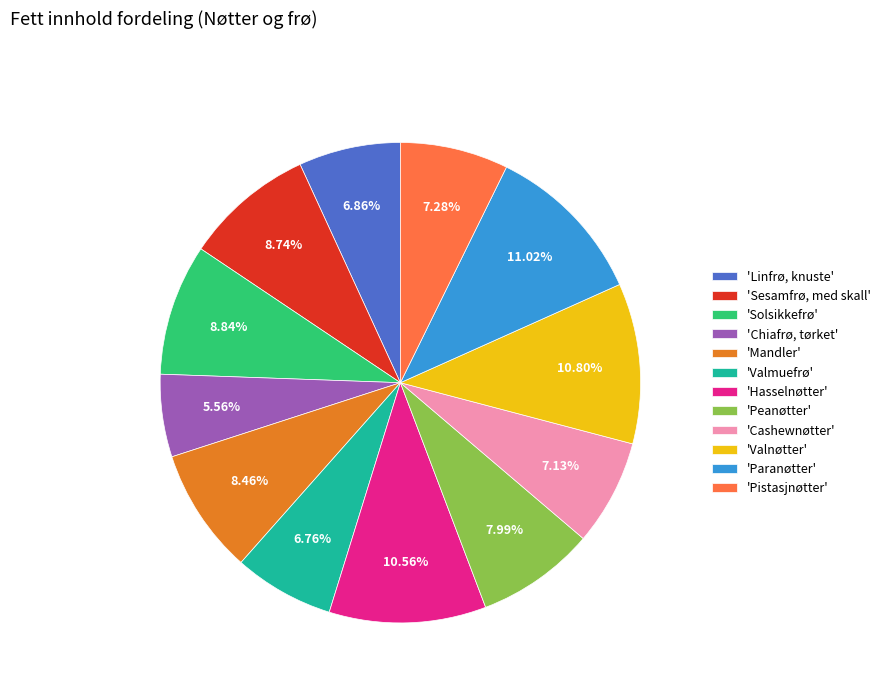

Rank the categories by value from highest to lowest.

'Paranøtter', 'Valnøtter', 'Hasselnøtter', 'Solsikkefrø', 'Sesamfrø, med skall', 'Mandler', 'Peanøtter', 'Pistasjnøtter', 'Cashewnøtter', 'Linfrø, knuste', 'Valmuefrø', 'Chiafrø, tørket'